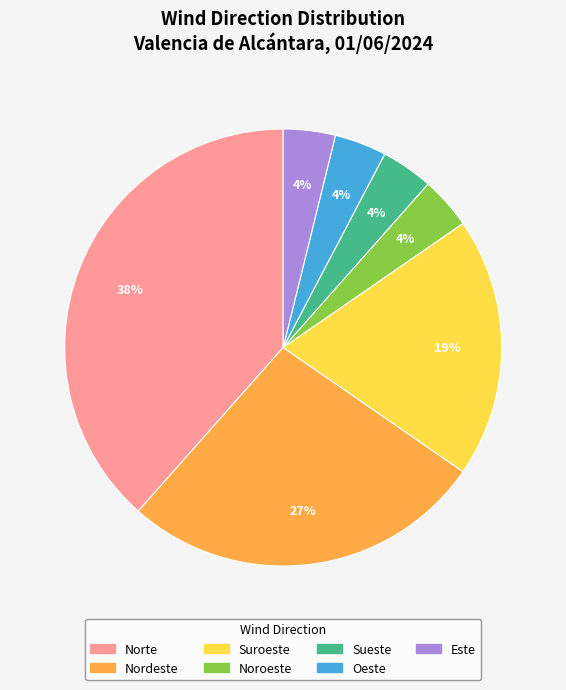

Which category has the biggest portion of the pie?

Norte